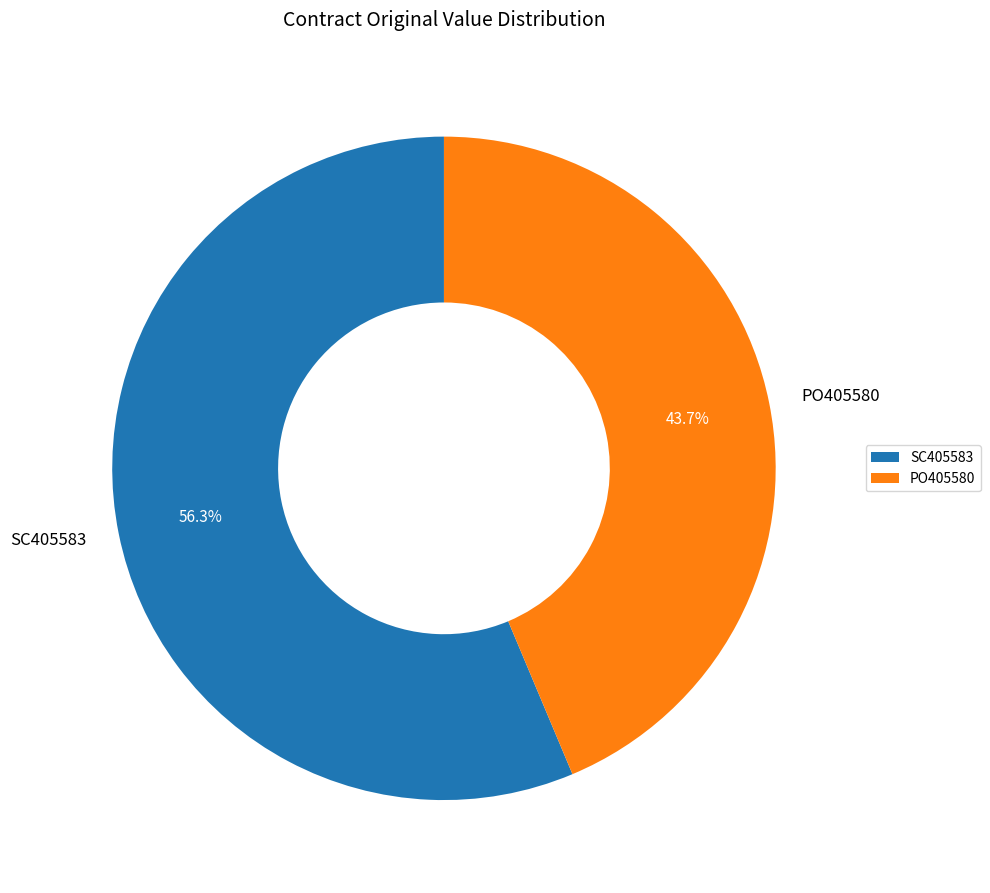

To the nearest percent, what is the difference between the SC405583 and PO405580 slice percentages?

13%